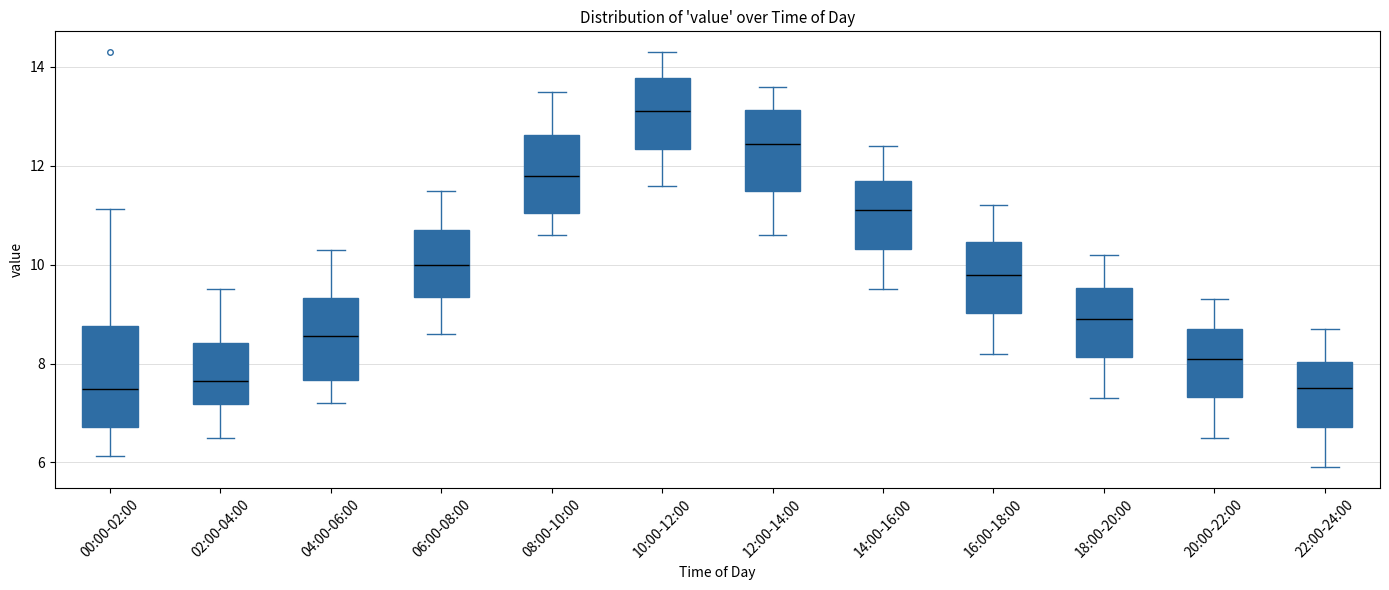

Which box has the highest median line?

10:00-12:00